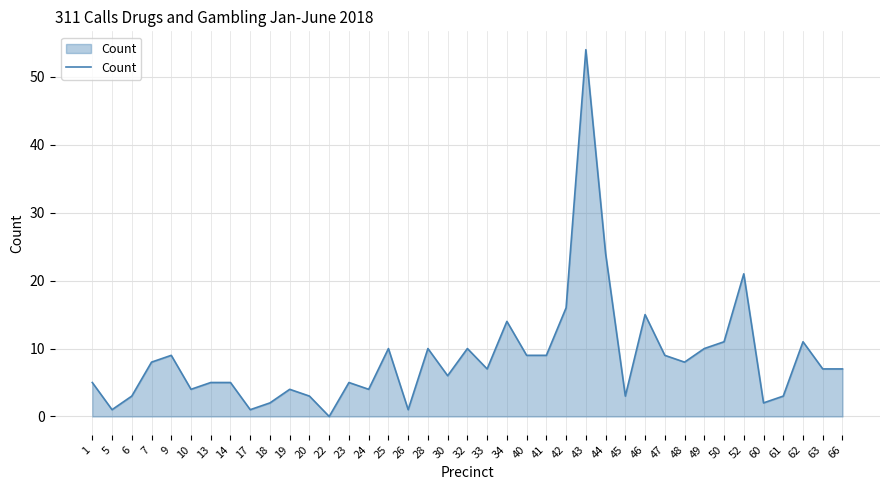

What is the sum of all values?

336